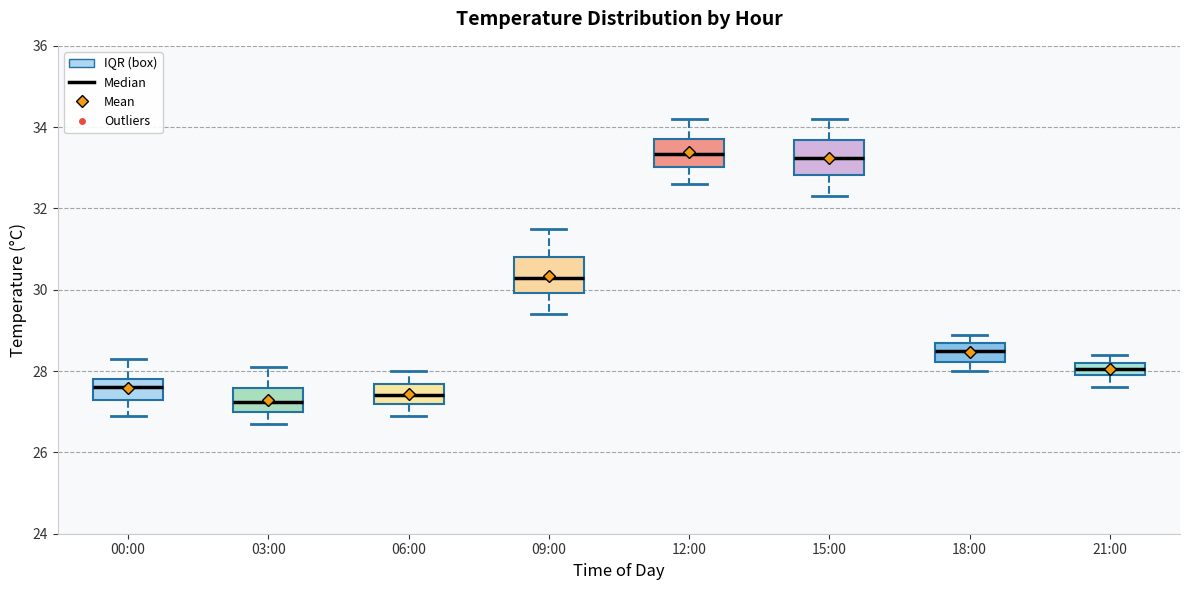

Where is the lower edge of the box for 21:00 on the y-axis? The values are not printed on the chart, so give them approximately, as read against the axis.

28.0